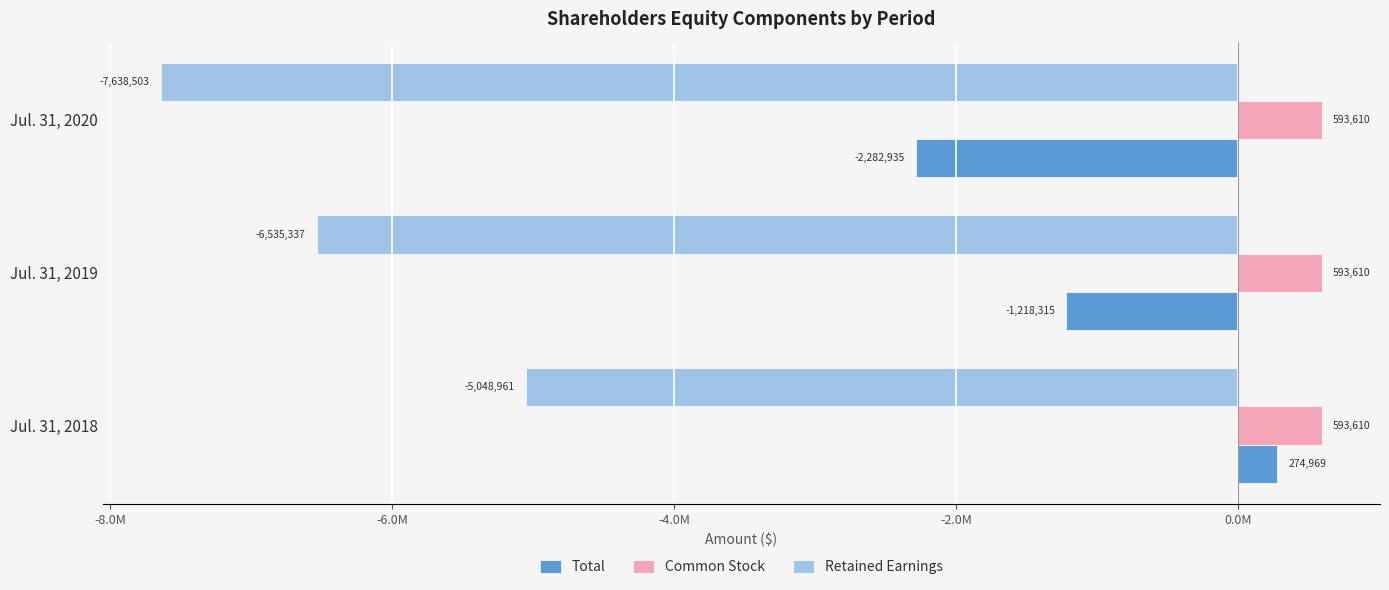

What are all the series names shown in the legend?

Total, Common Stock, Retained Earnings